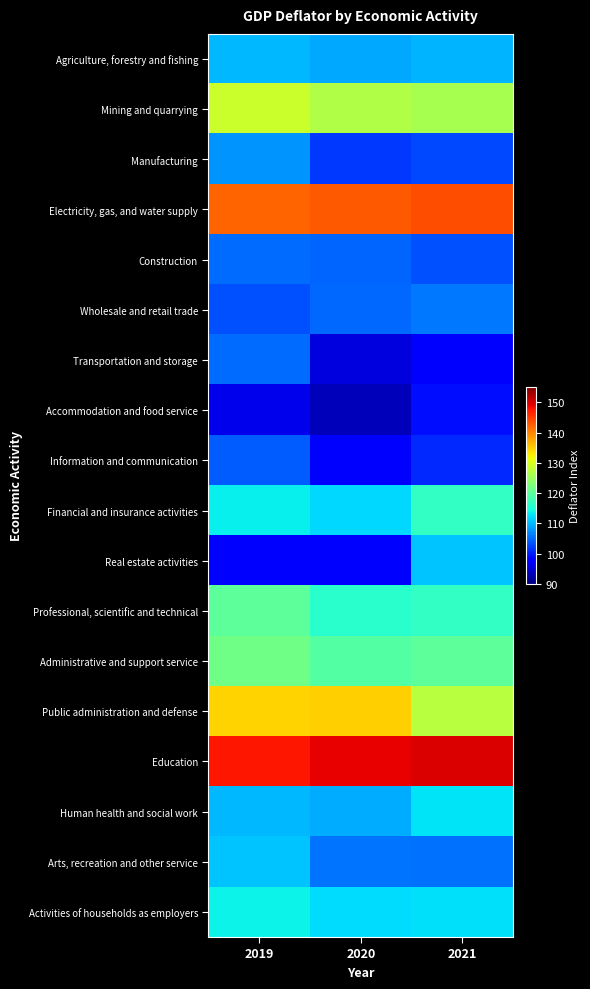

Count the number of data series in this chart.

18